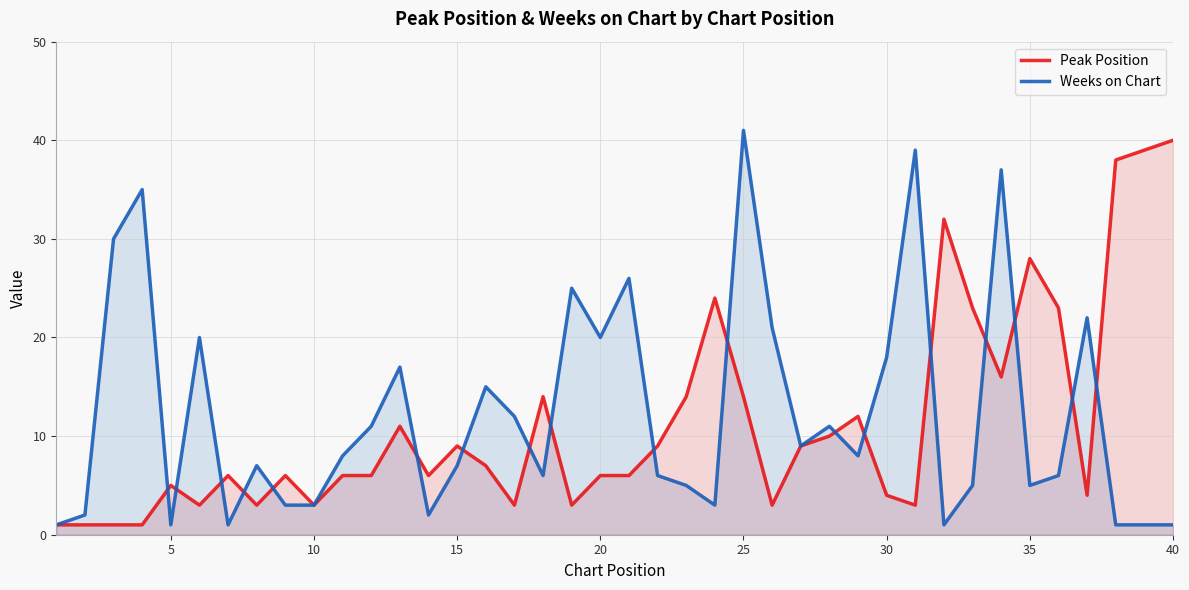

True or false: Weeks on Chart has more than 1 points higher than both neighbors.

True